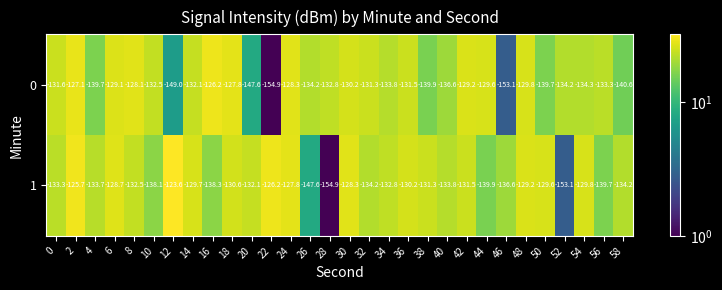

Which series changed the most between 12 and 38?

0